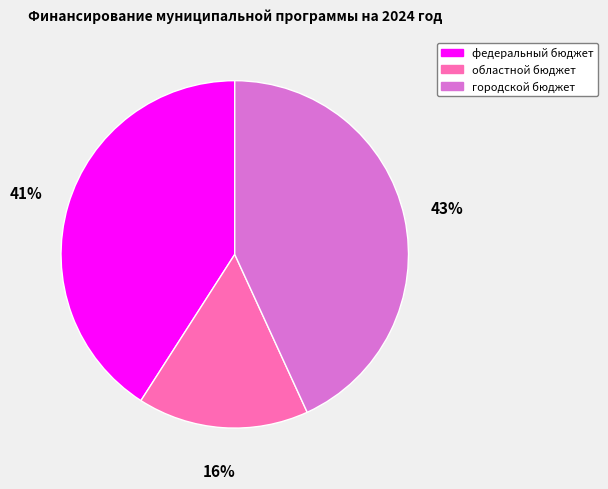

Combined, do городской бюджет and федеральный бюджет account for over 50%?

Yes